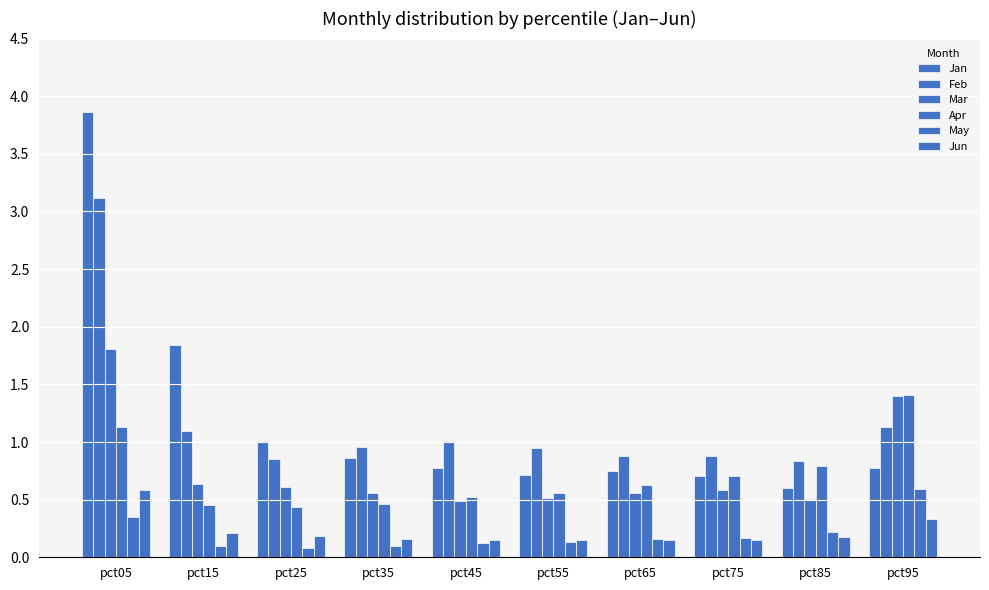

What is the difference between the second highest and second lowest values in the May series?

0.3